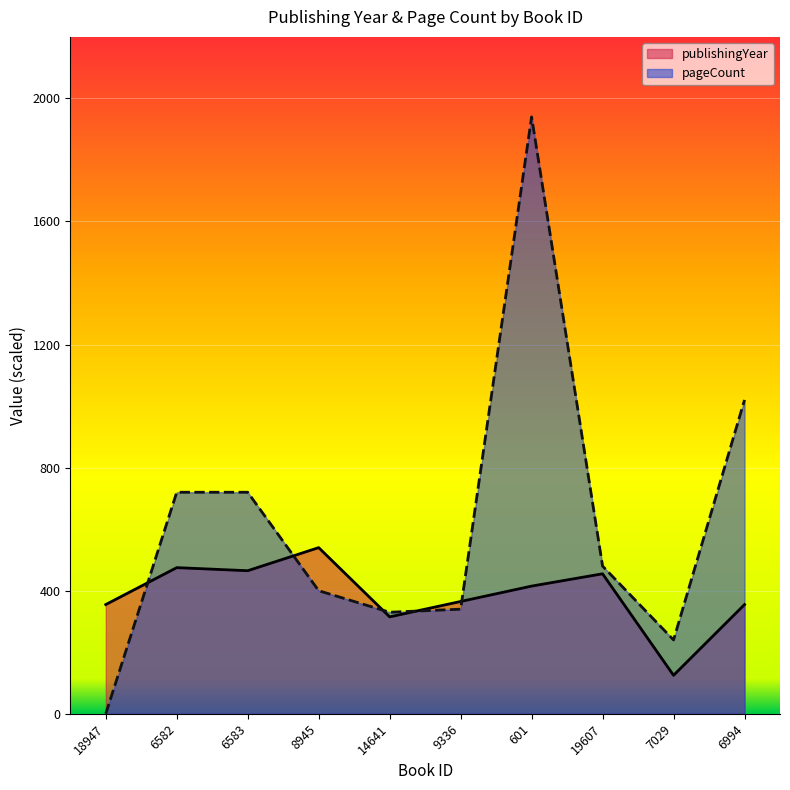

True or false: publishingYear has more than 0 interior local peaks.

True